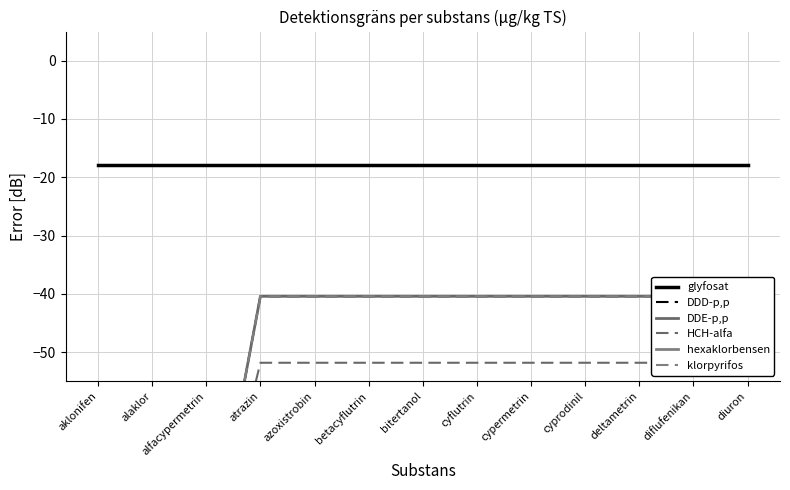

How many lines are shown in the chart?

6